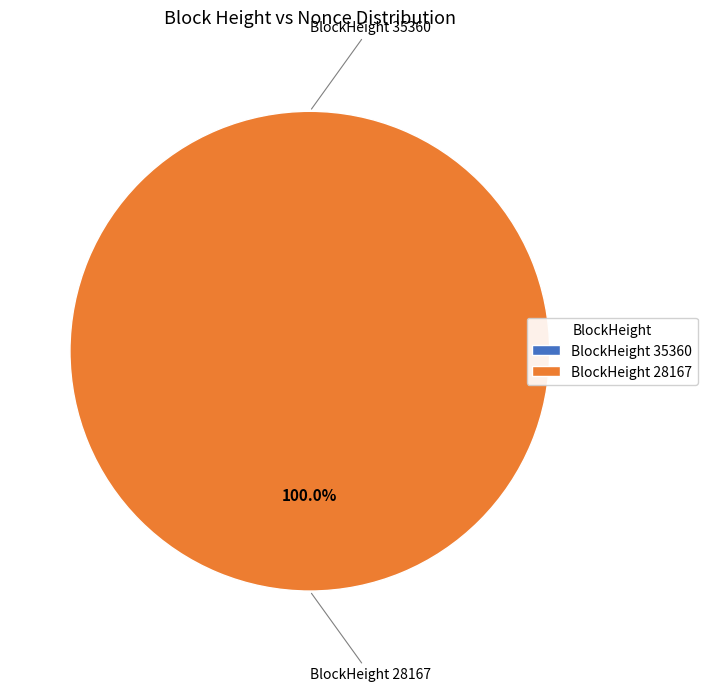

Is there a majority slice in this chart?

Yes